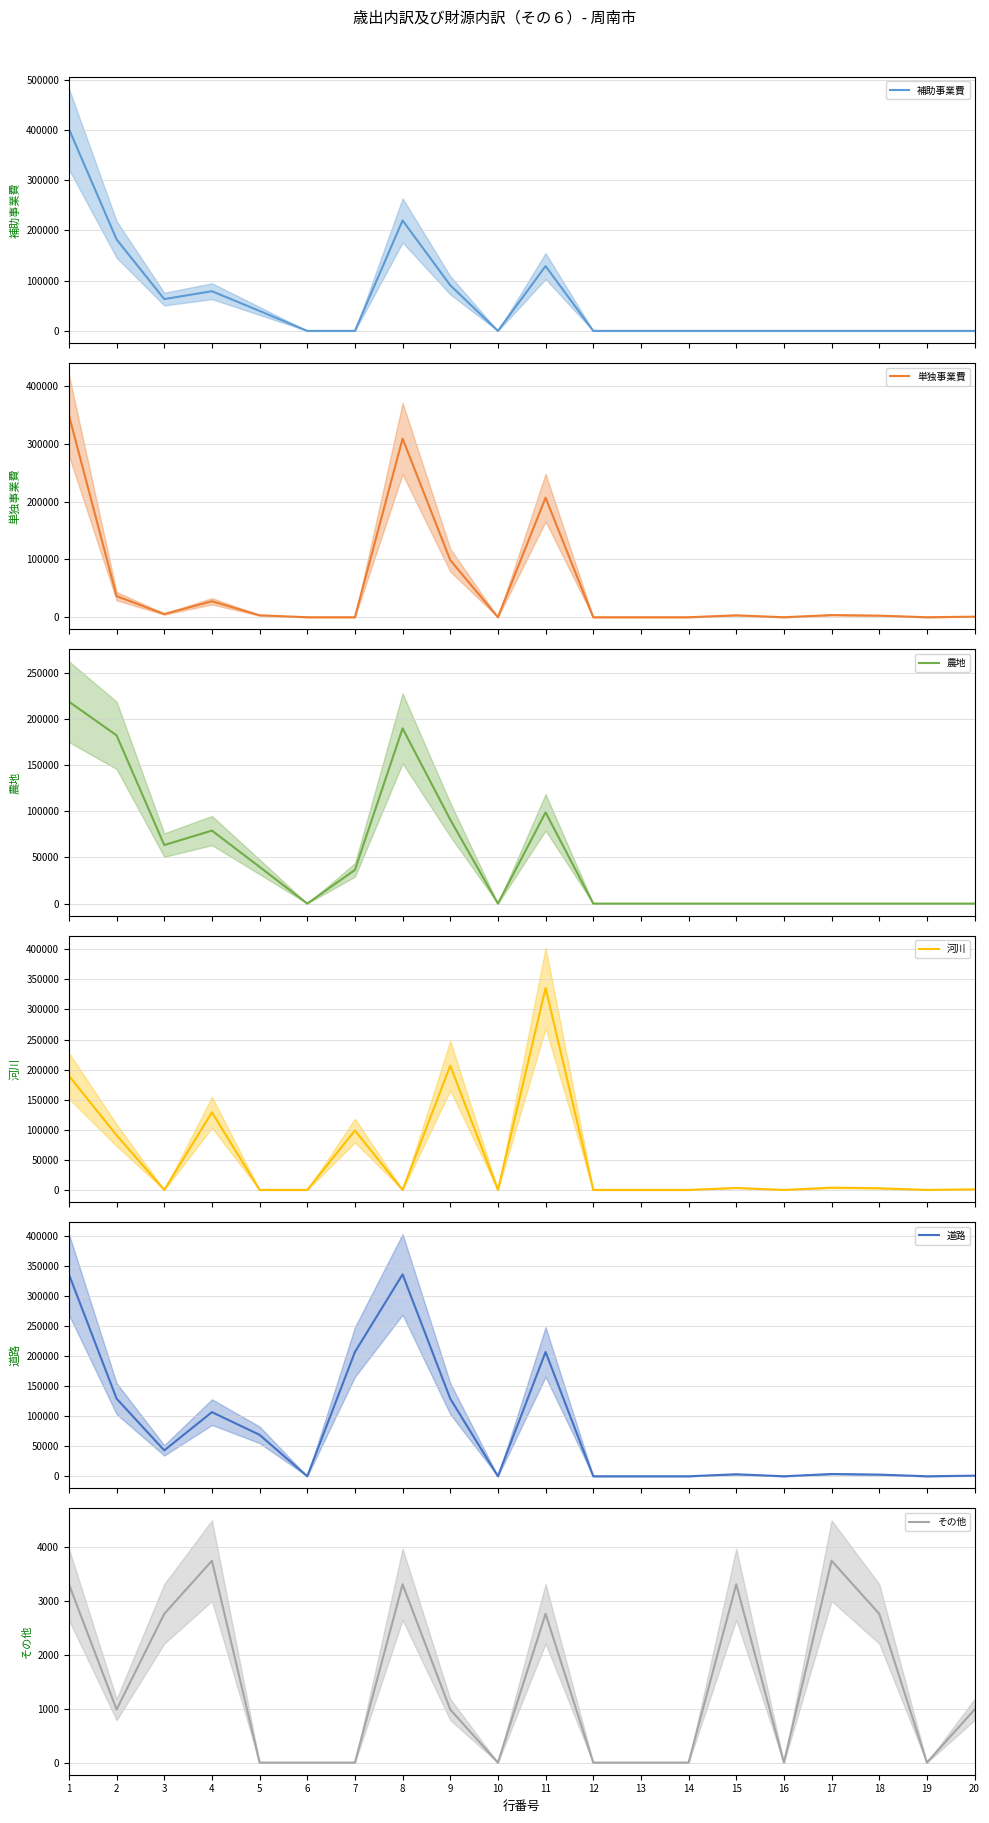

What is the difference between the 単独事業費 values at 4 and 15?

24301